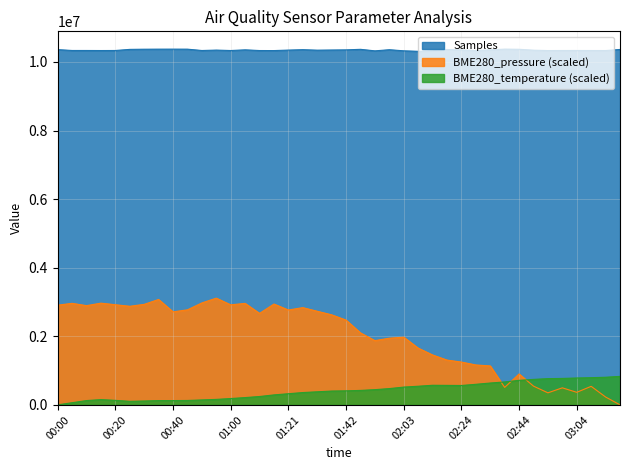

The Samples series shows 4202520.0 at 01:37. True or false?

False